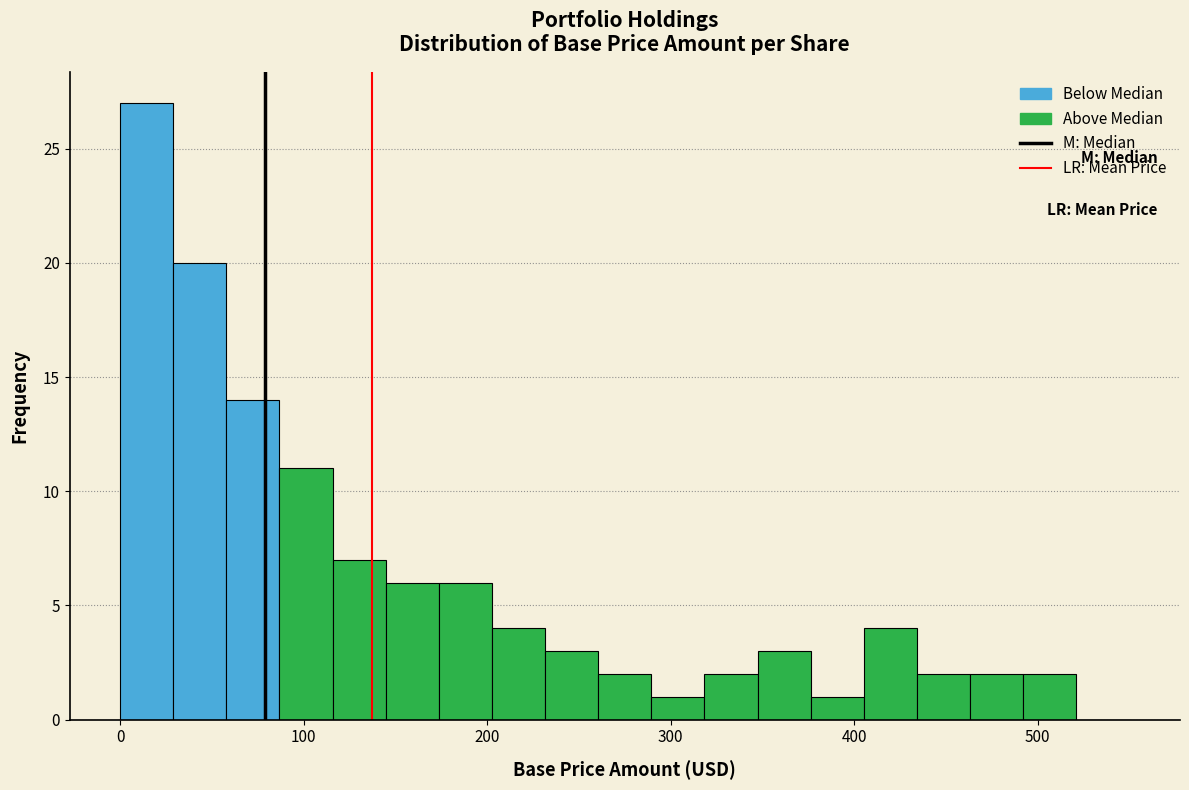

Read against the x-axis, roughly where is the centre of the tallest bar?

10